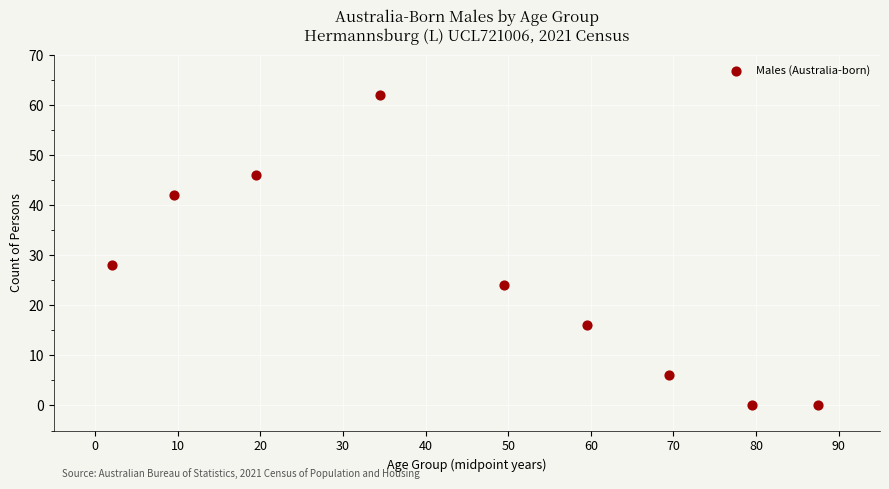

What Y value in the scatter plot is closest to 31?

28